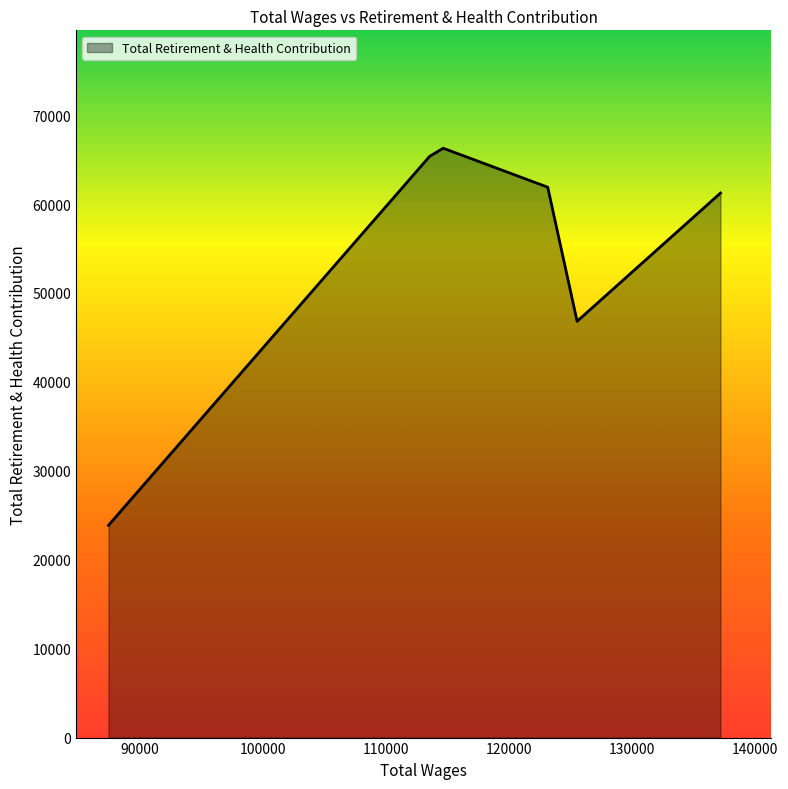

How many values are below 61894?

3